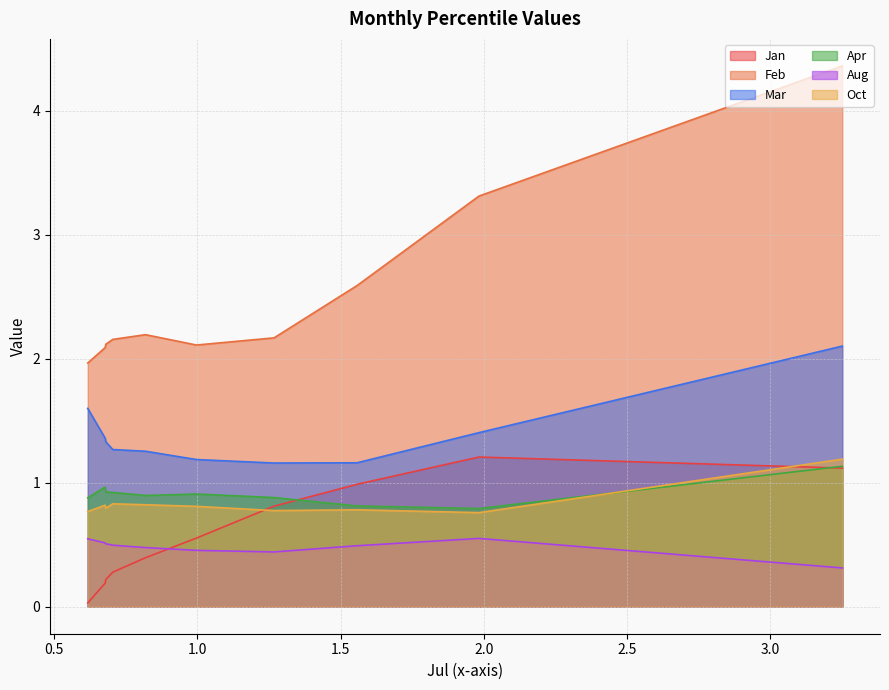

What is the value of the Apr point at the 4th from the left?

0.9